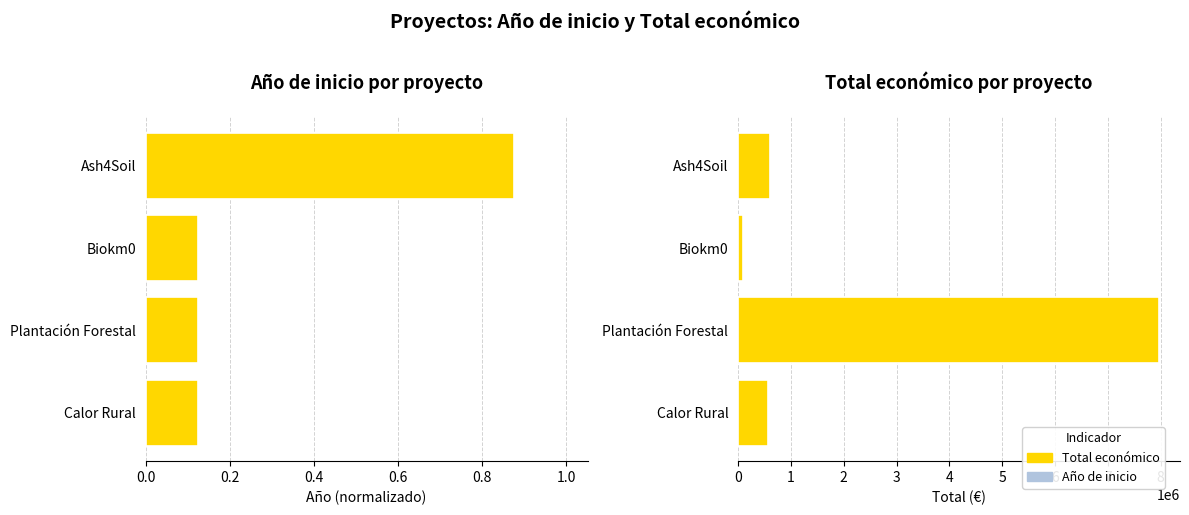

What is the minimum value for Total económico?

98068.0